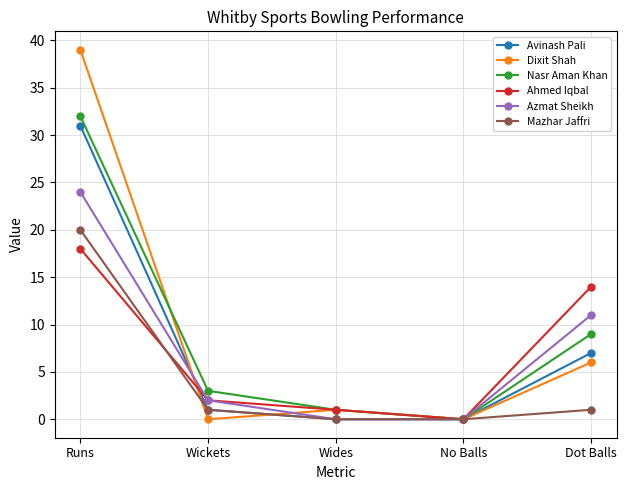

What is the sum of the Azmat Sheikh values at Dot Balls and Runs?

35